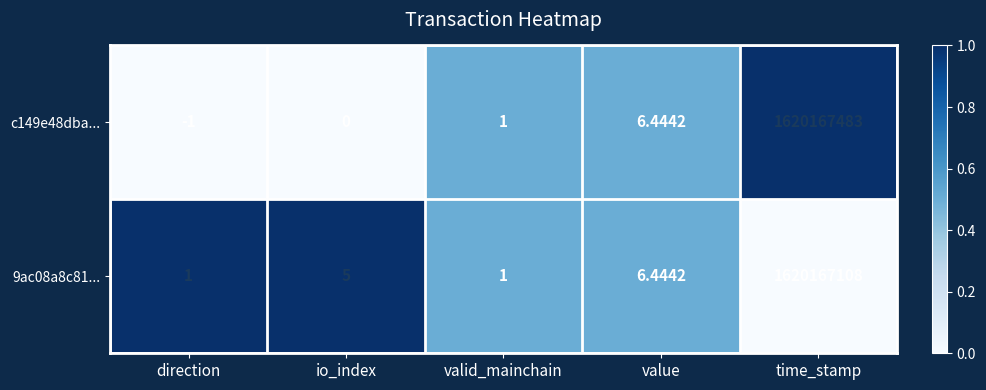

At which label is 9ac08a8c81... closest to 810083554?

value